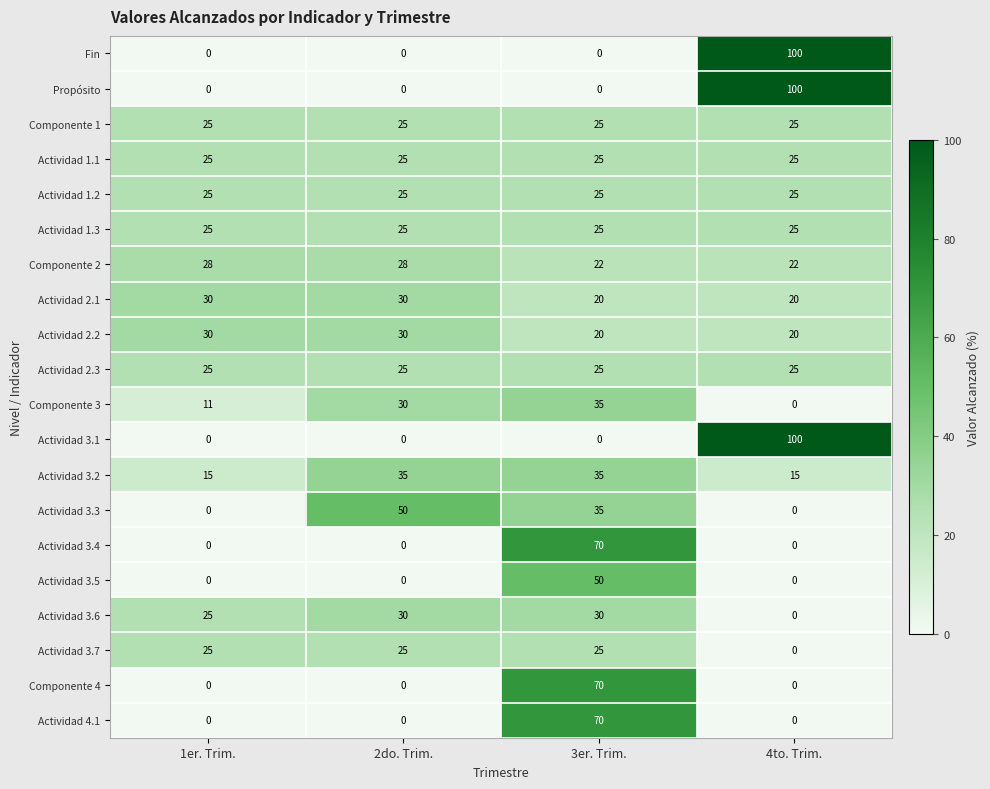

What is the average value of the Actividad 1.2 series?

25